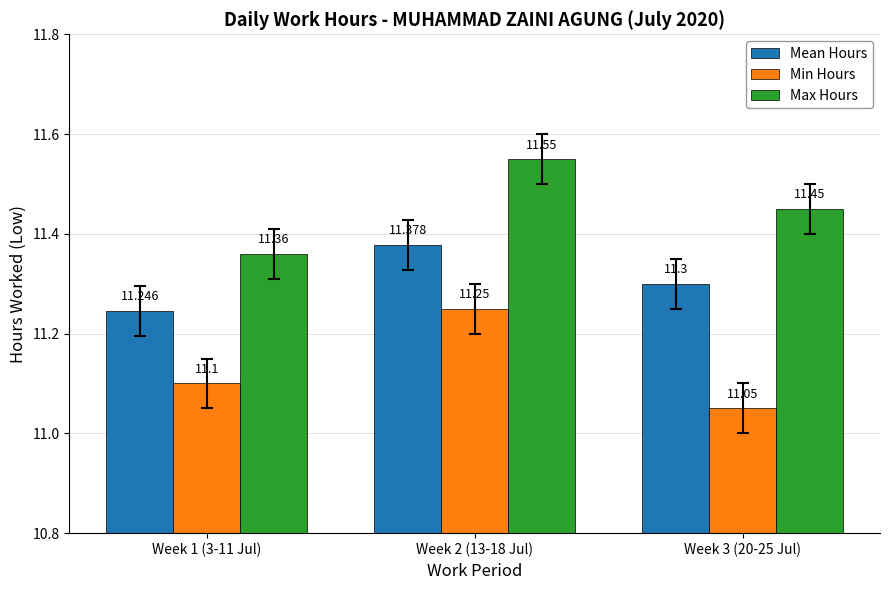

At which category is the sum across all series the highest?

Week 2 (13-18 Jul)